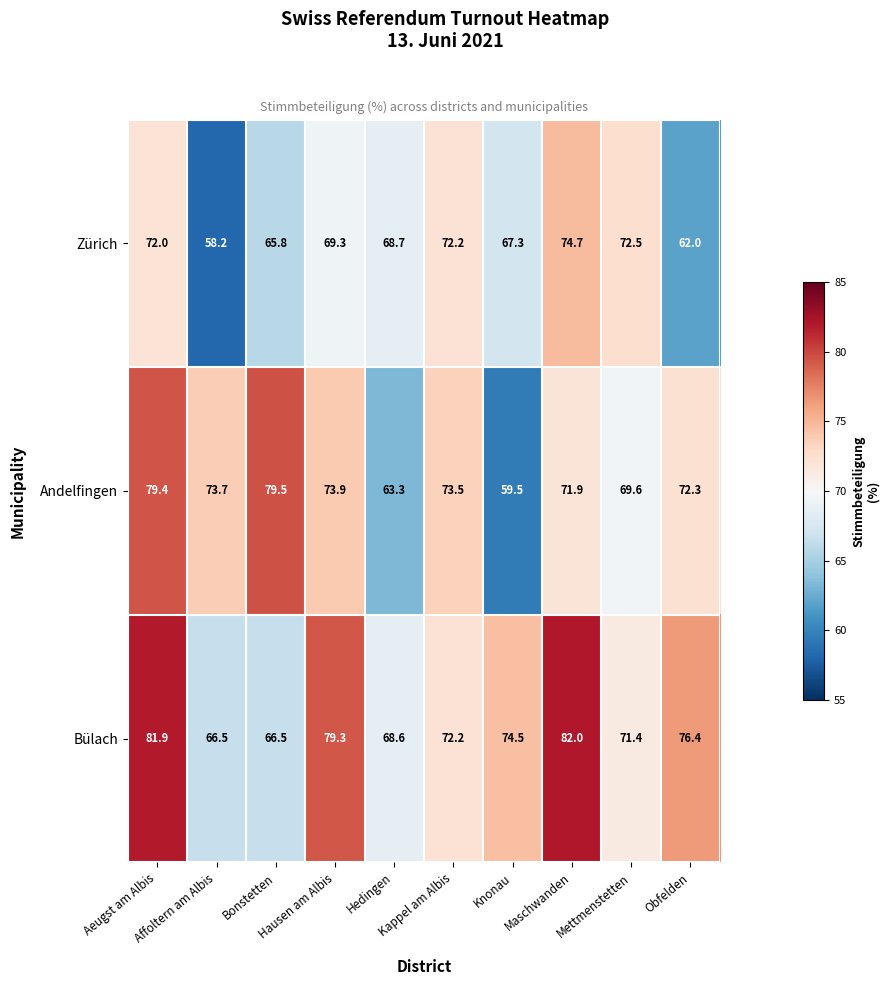

At Hausen am Albis, list the series in order from smallest to largest.

Zürich, Andelfingen, Bülach